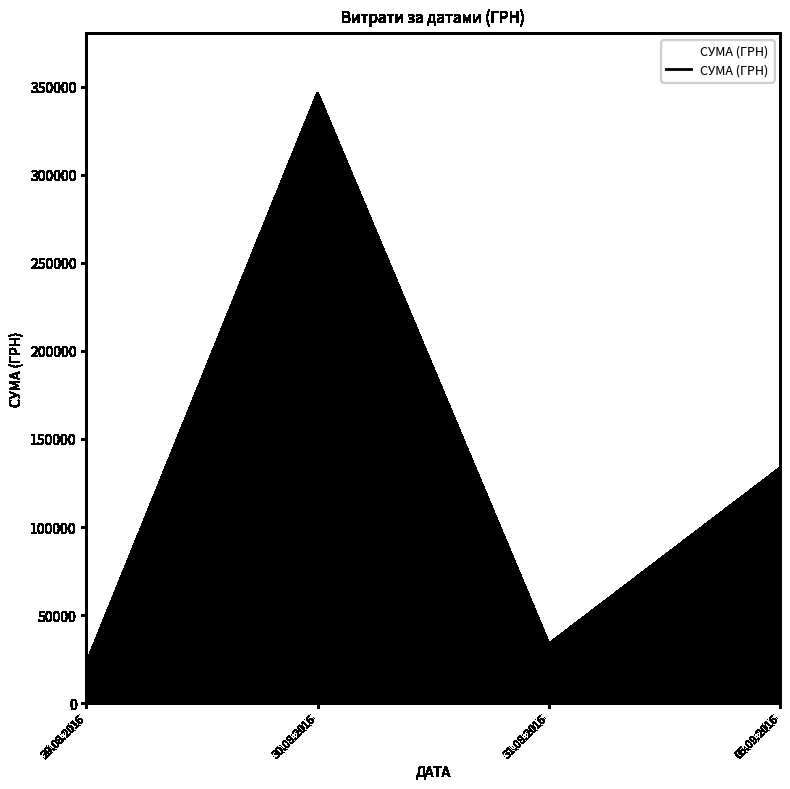

Which has a higher value, 30.08.2016 or 05.09.2016?

30.08.2016